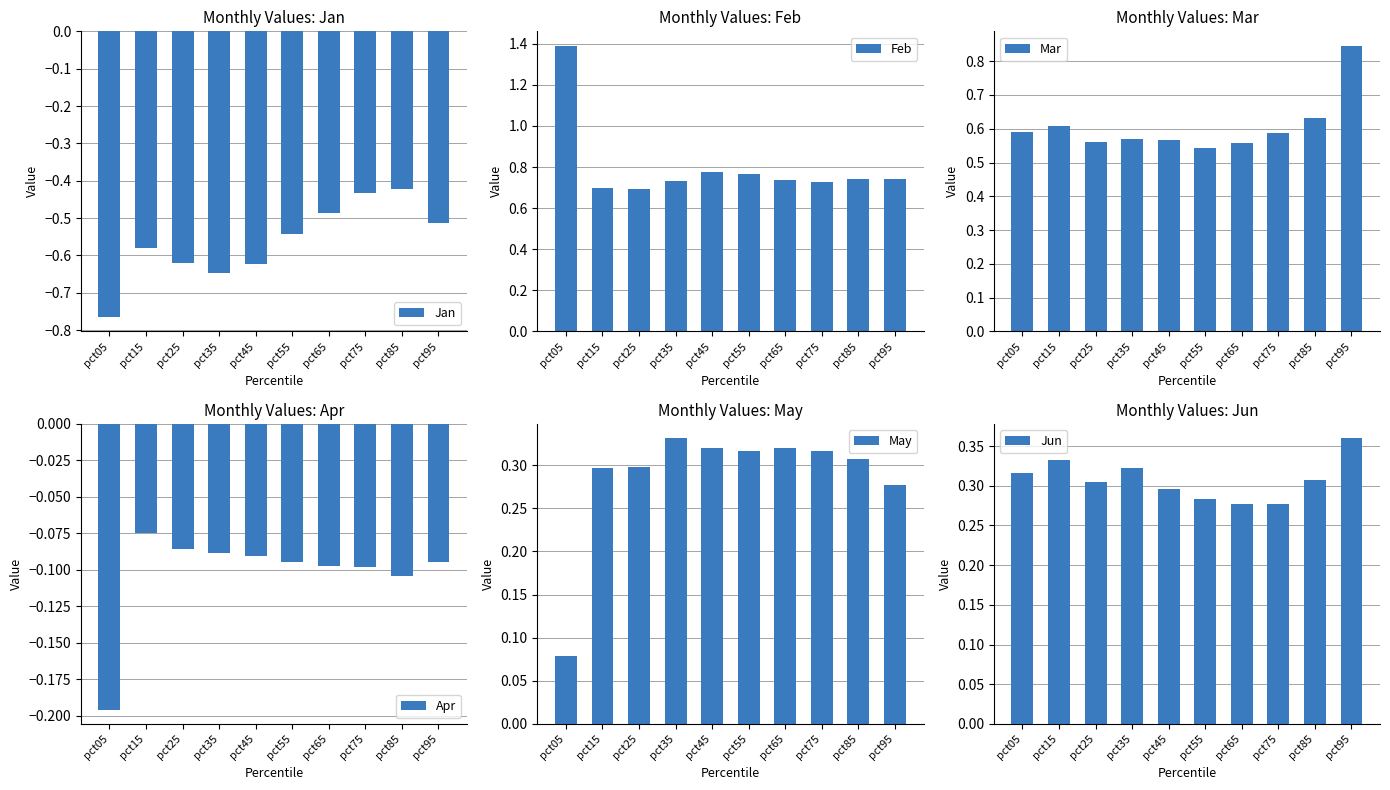

Reading right to left, extract all data points from this chart.

Jan: -0.5	-0.4	-0.4	-0.5	-0.5	-0.6	-0.6	-0.6	-0.6	-0.8
Feb: 0.7	0.7	0.7	0.7	0.8	0.8	0.7	0.7	0.7	1.4
Mar: 0.8	0.6	0.6	0.6	0.5	0.6	0.6	0.6	0.6	0.6
Apr: -0.1	-0.1	-0.1	-0.1	-0.1	-0.1	-0.1	-0.1	-0.1	-0.2
May: 0.3	0.3	0.3	0.3	0.3	0.3	0.3	0.3	0.3	0.1
Jun: 0.4	0.3	0.3	0.3	0.3	0.3	0.3	0.3	0.3	0.3